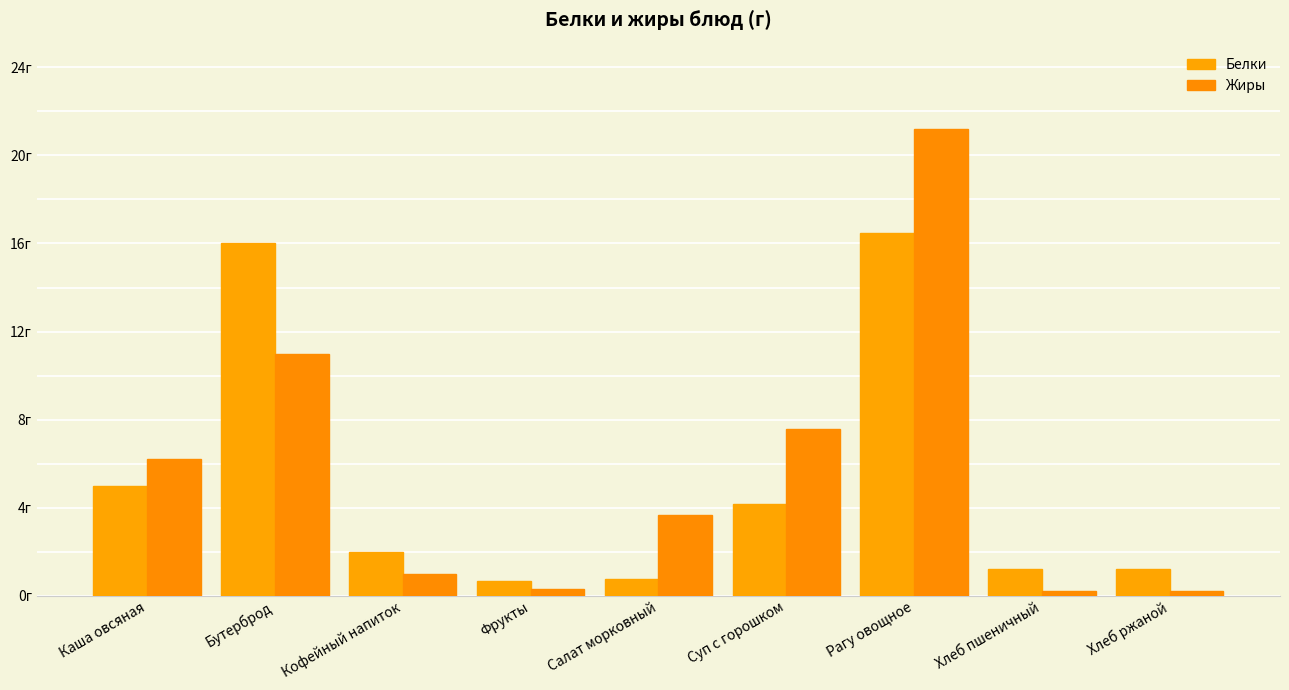

Are the bars horizontal?

No